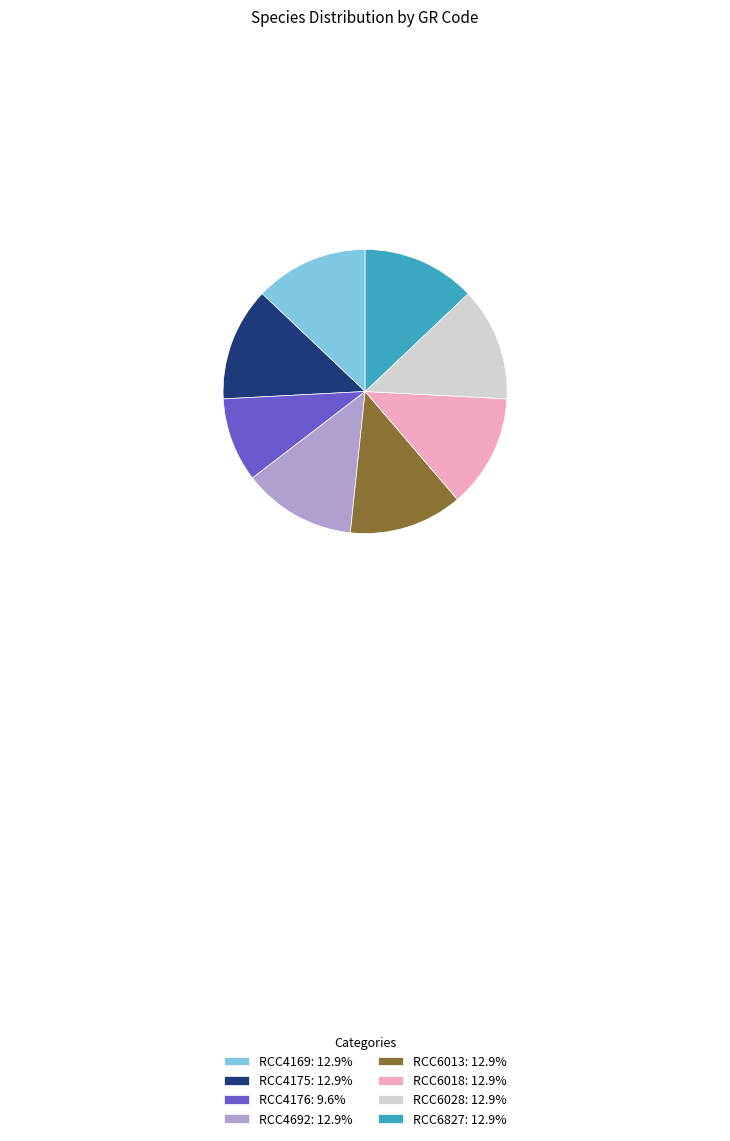

Is the sum of RCC4169: 12.9% and RCC6018: 12.9% greater than half?

No